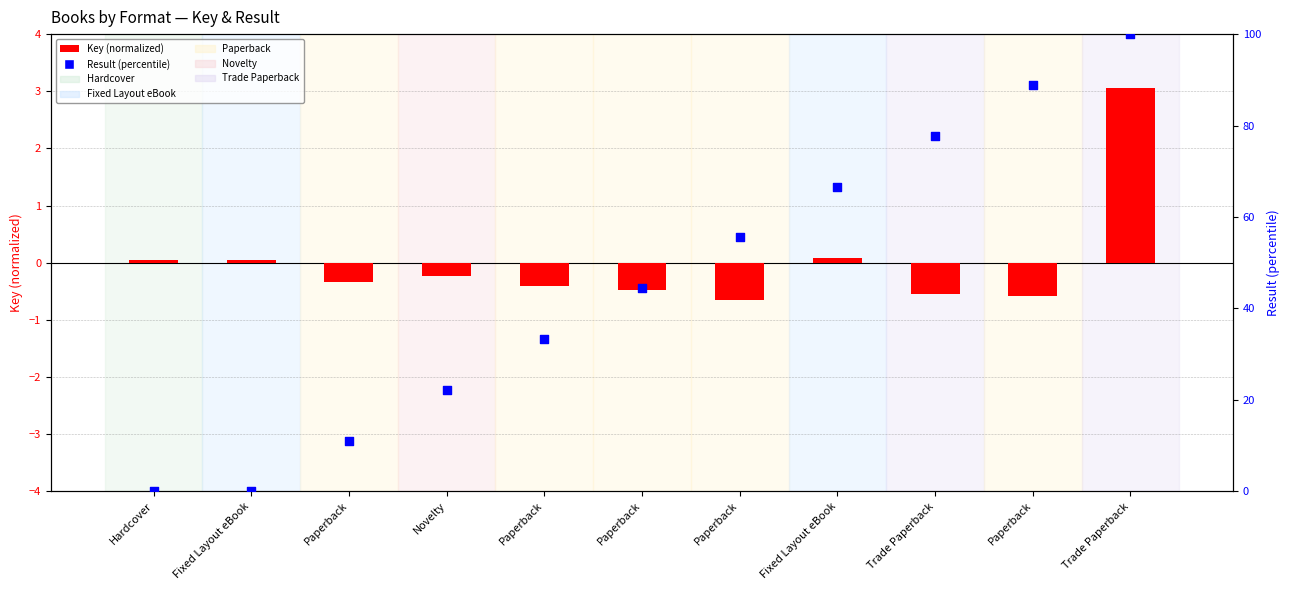

At which category is the sum across all series the highest?

Trade Paperback